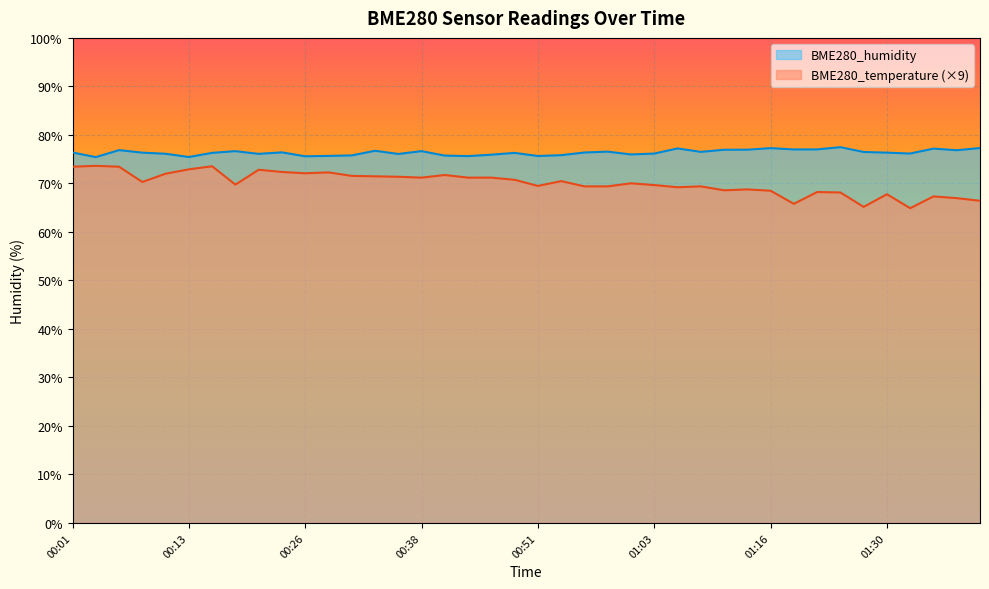

Rank the series by their average value, from lowest to highest.

BME280_temperature (×9), BME280_humidity